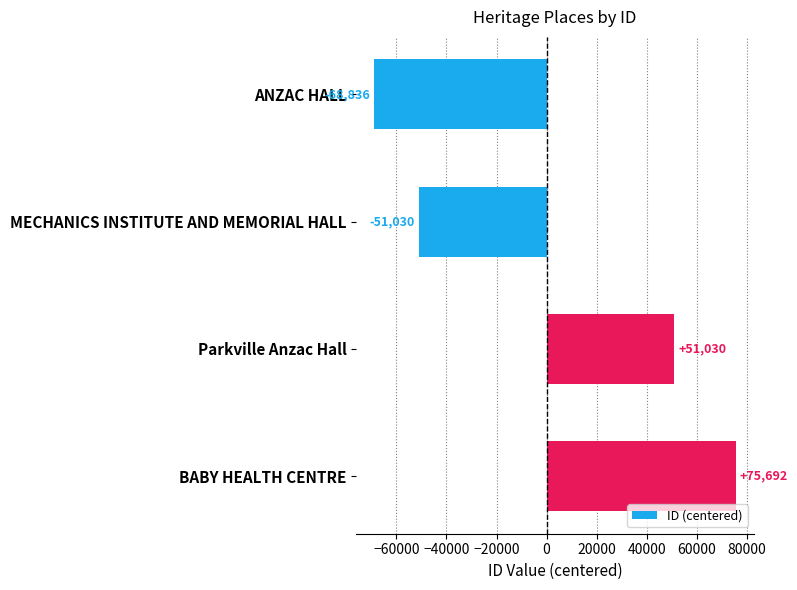

How many categories are shown in the chart?

4